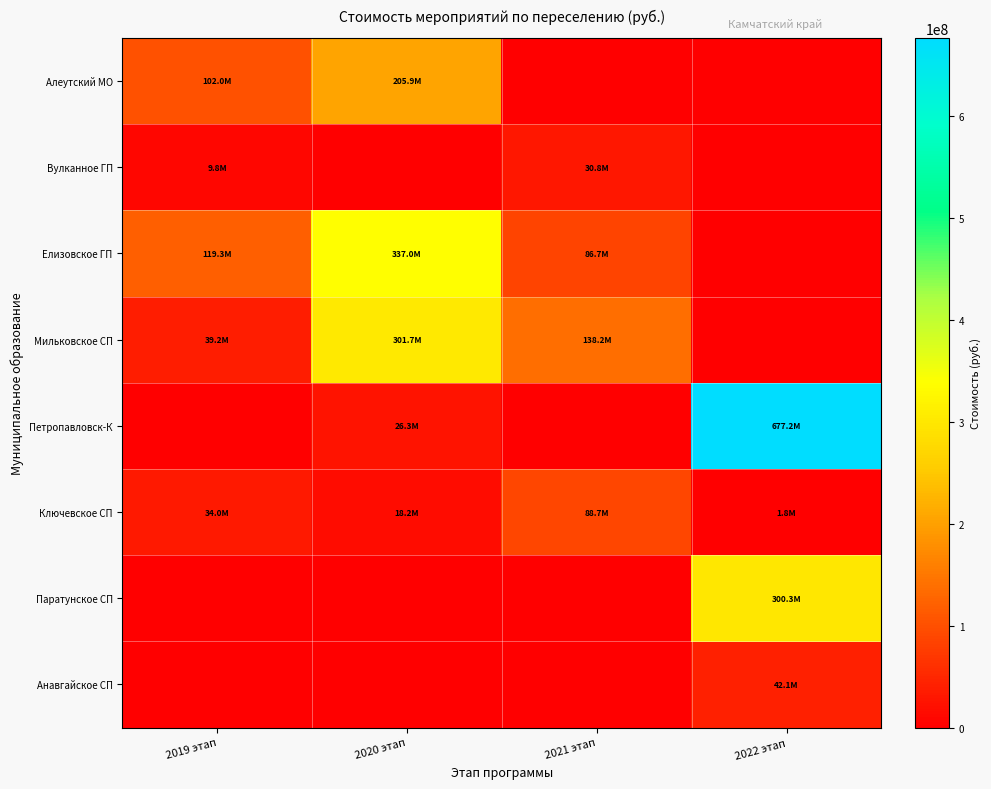

Which label corresponds to the smallest value in the chart?

2021 этап